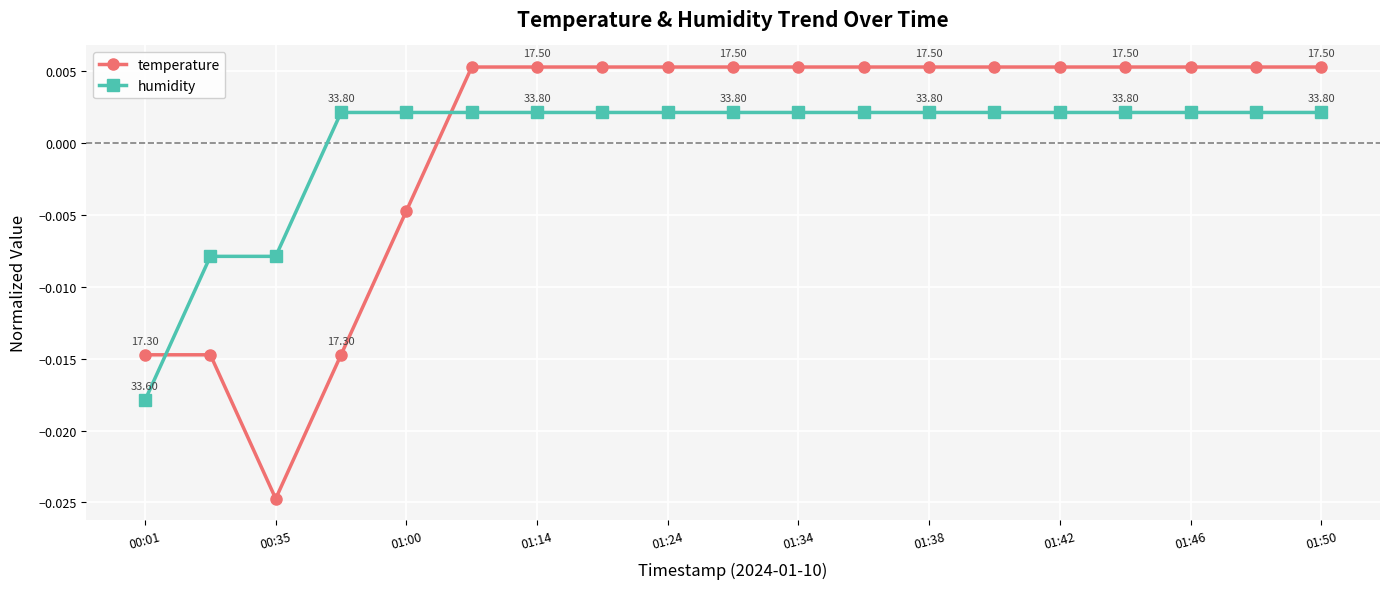

Which series has the widest spread of values?

temperature